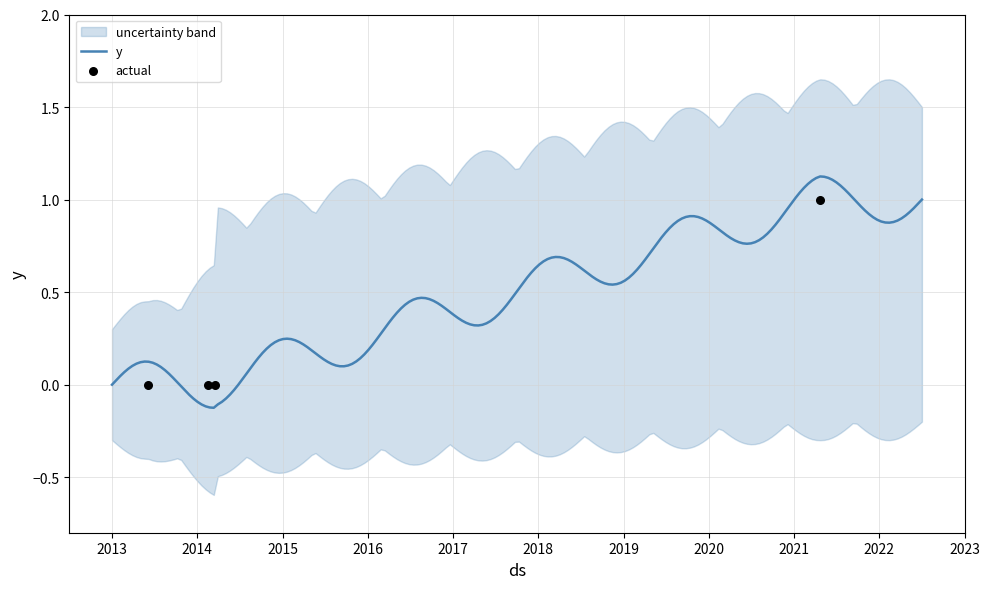

Which series has the largest total across all categories?

y_upper